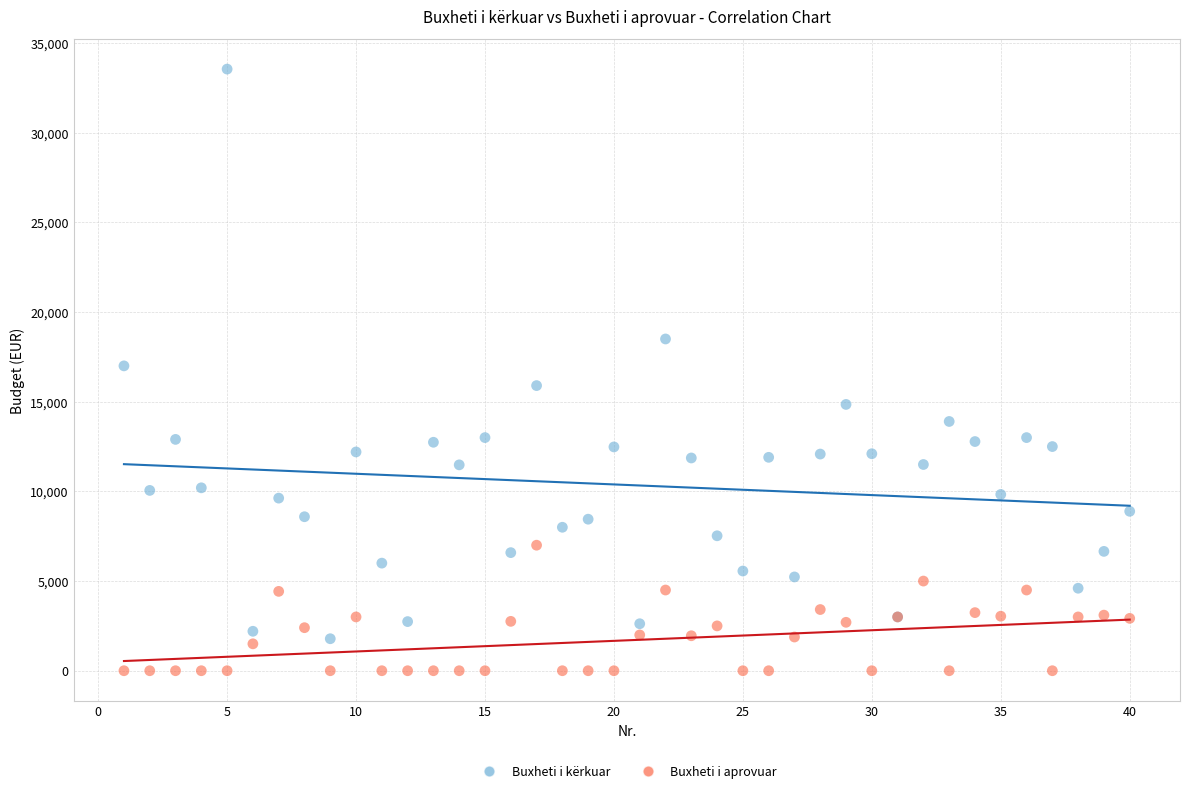

Which series has the largest Y range (max minus min)?

Buxheti i kërkuar